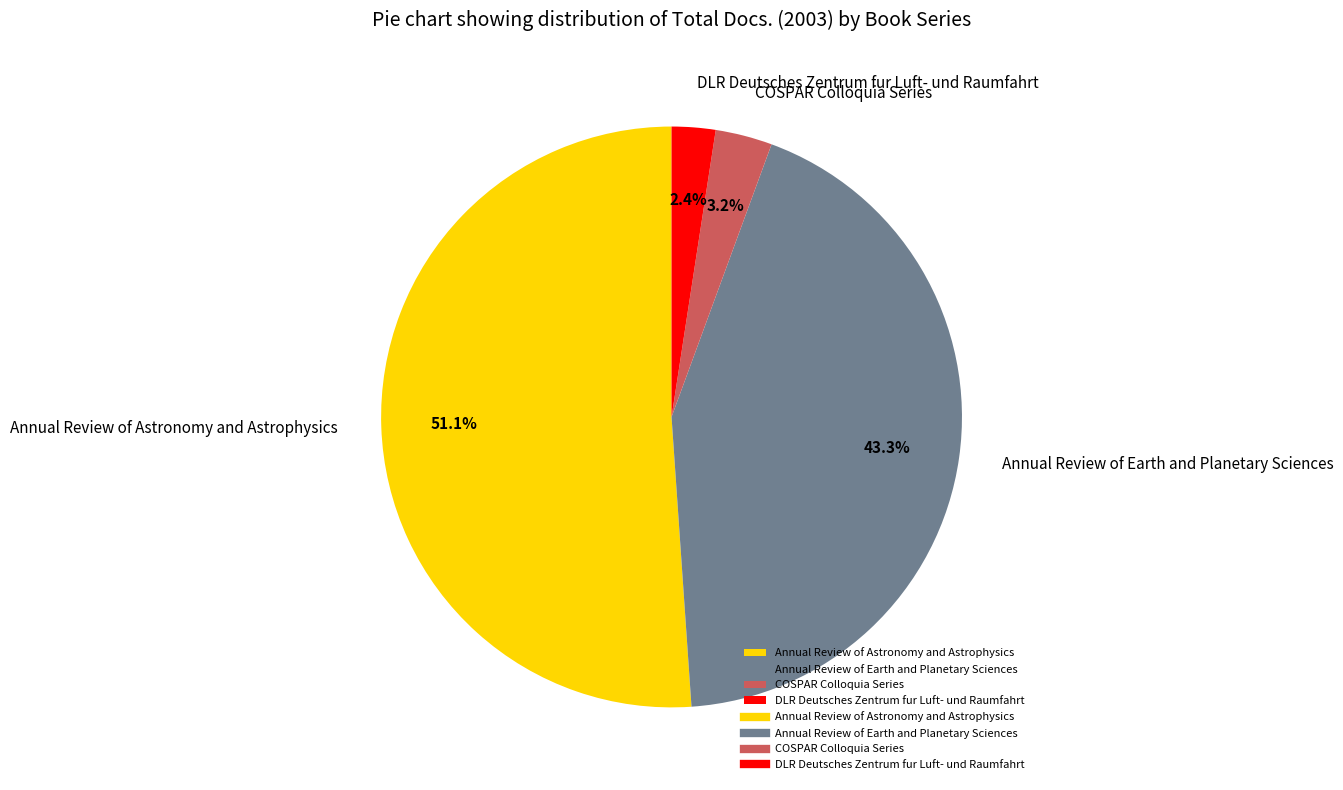

Approximately how many times larger is the value at DLR Deutsches Zentrum fur Luft- und Raumfahrt compared to Annual Review of Earth and Planetary Sciences?

0.1